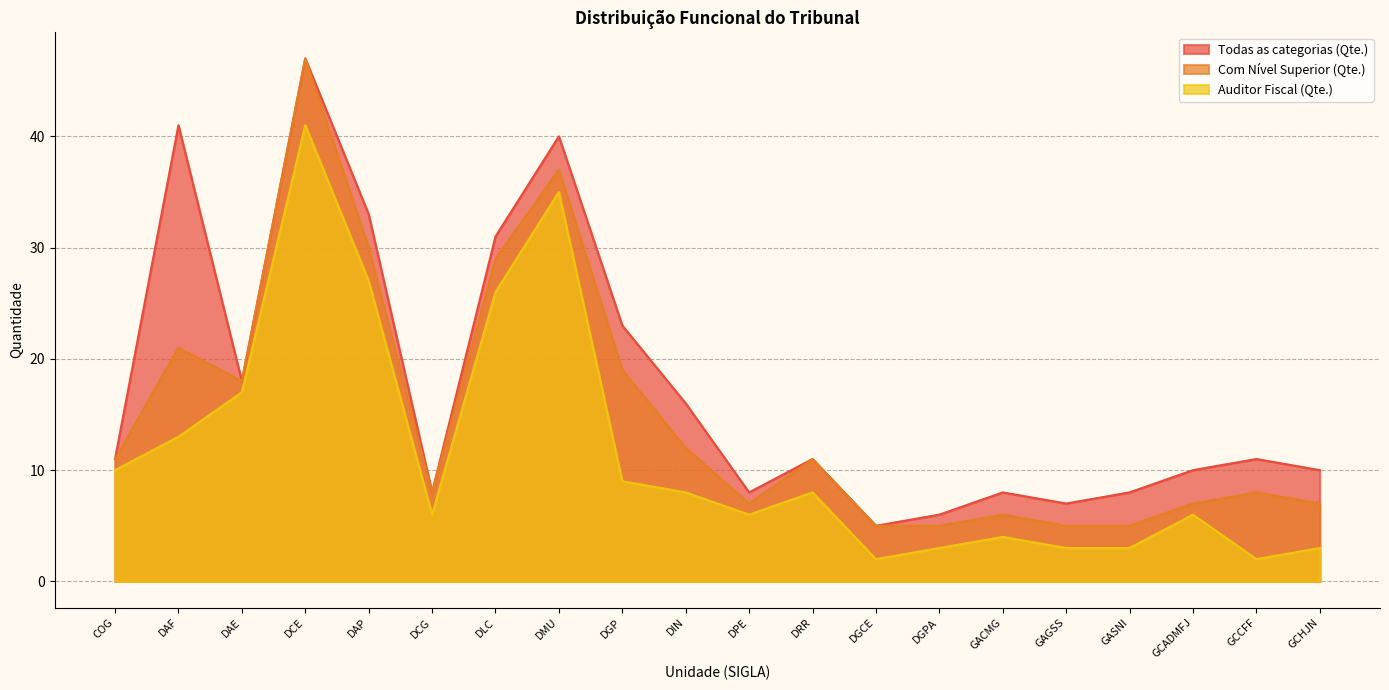

The Com Nível Superior (Qte.) series shows 5 at DGCE. True or false?

True